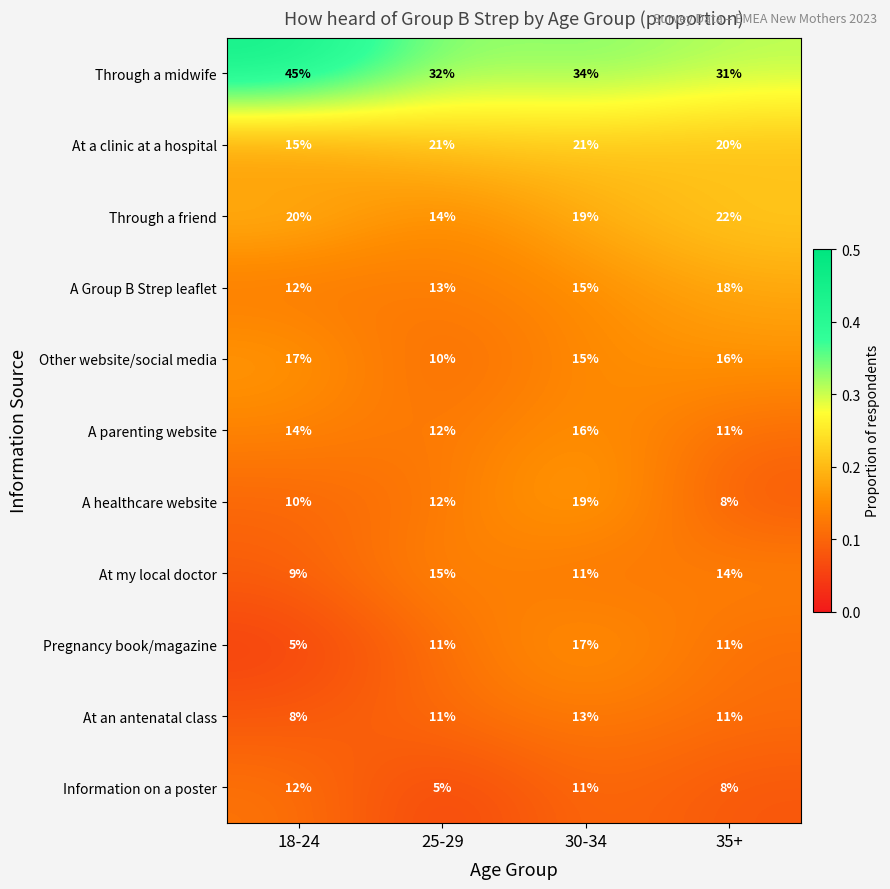

True or false: A healthcare website has a value of 18 at 25-29.

False